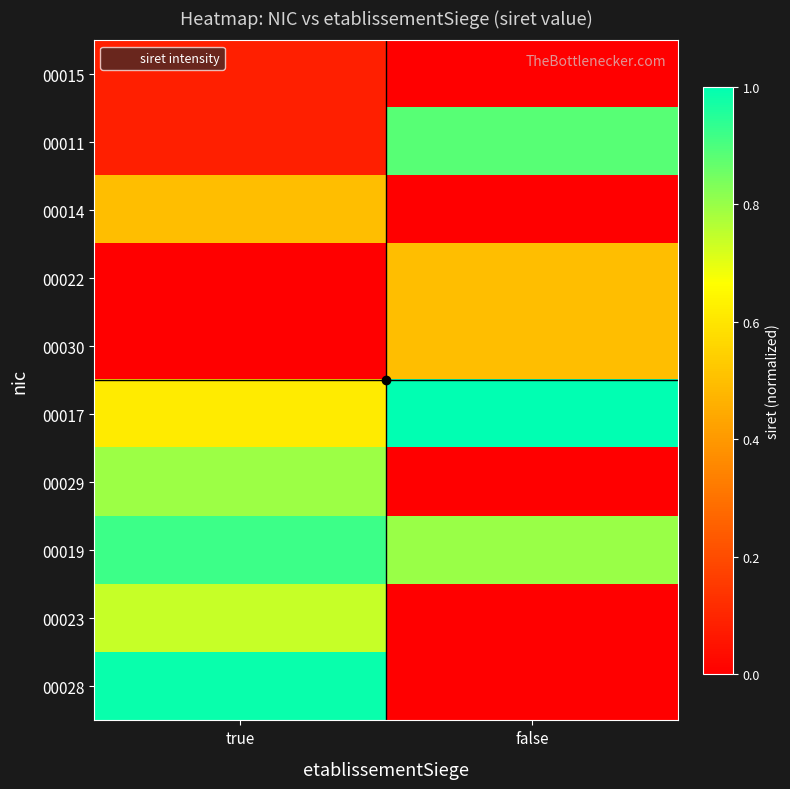

Reading left to right, transcribe all the data shown in this chart.

00015: true=0.1	false=0.0
00011: true=0.1	false=0.9
00014: true=0.5	false=0.0
00022: true=0.0	false=0.5
00030: true=0.0	false=0.5
00017: true=0.6	false=1.0
00029: true=0.8	false=0.0
00019: true=0.9	false=0.8
00023: true=0.7	false=0.0
00028: true=1.0	false=0.0